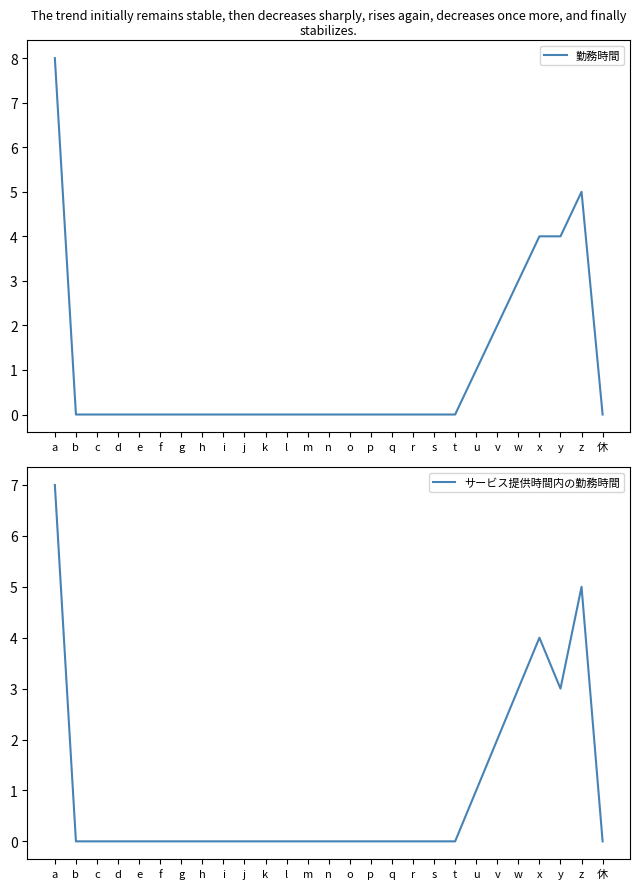

True or false: サービス提供時間内の勤務時間 has more than 1 interior local peaks.

True